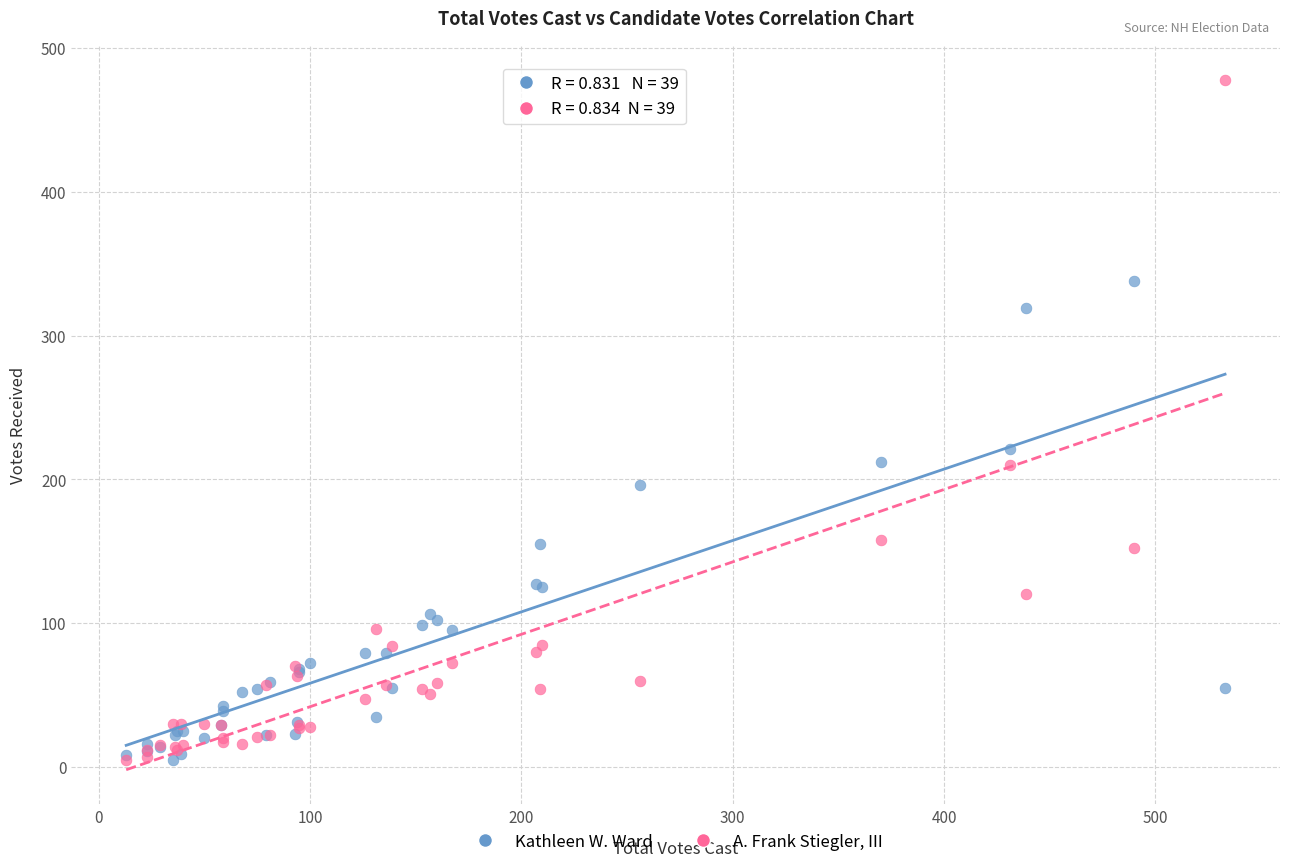

Across all series, what Y value is closest to 241?

221